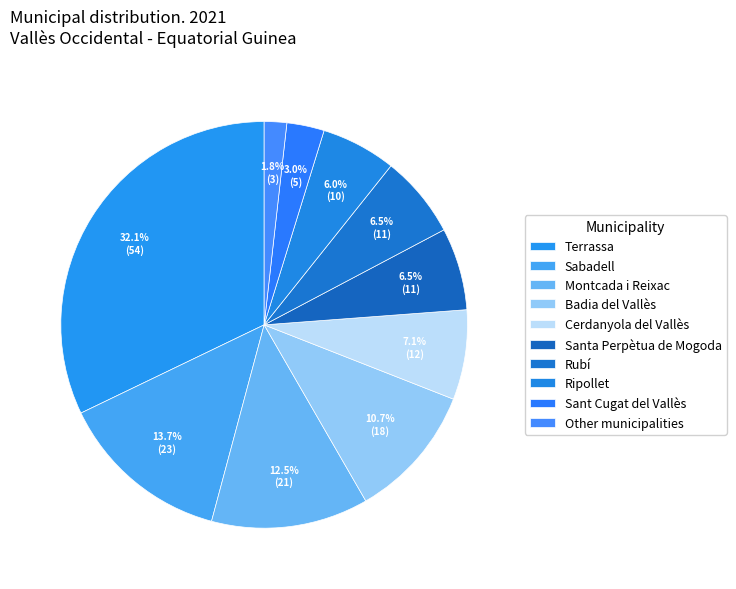

Is there any slice that represents more than half of the pie?

No